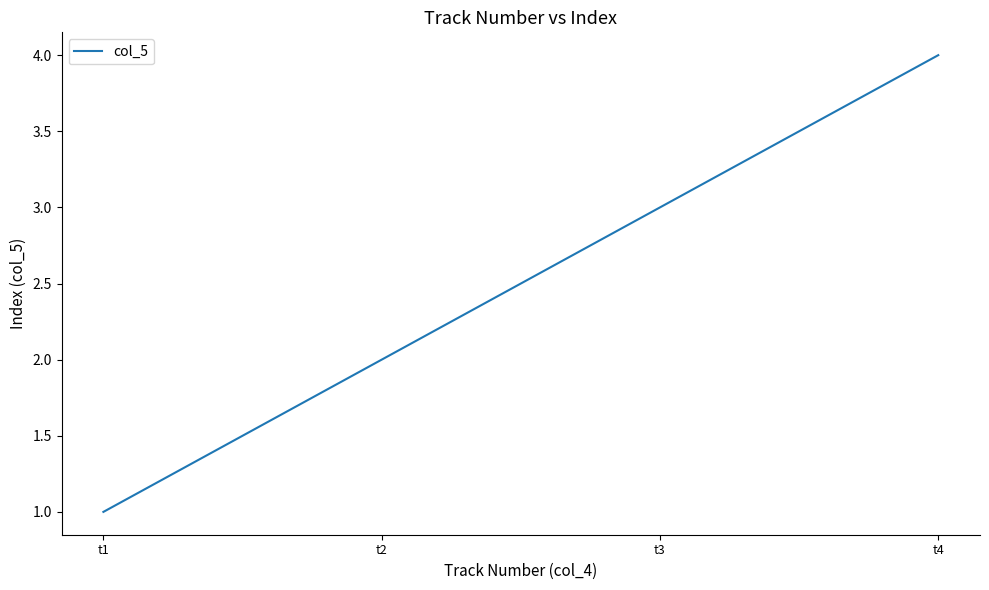

Where is the data nearest to the value 2?

t2